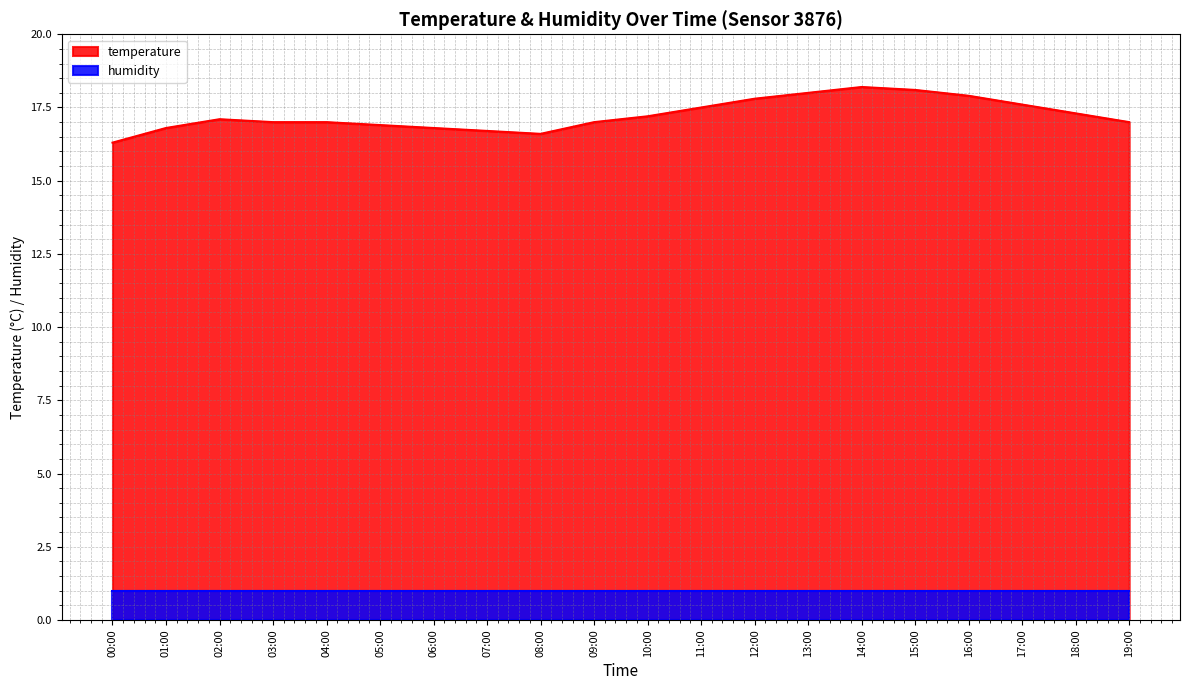

Where is the data nearest to the value 17?

03:00